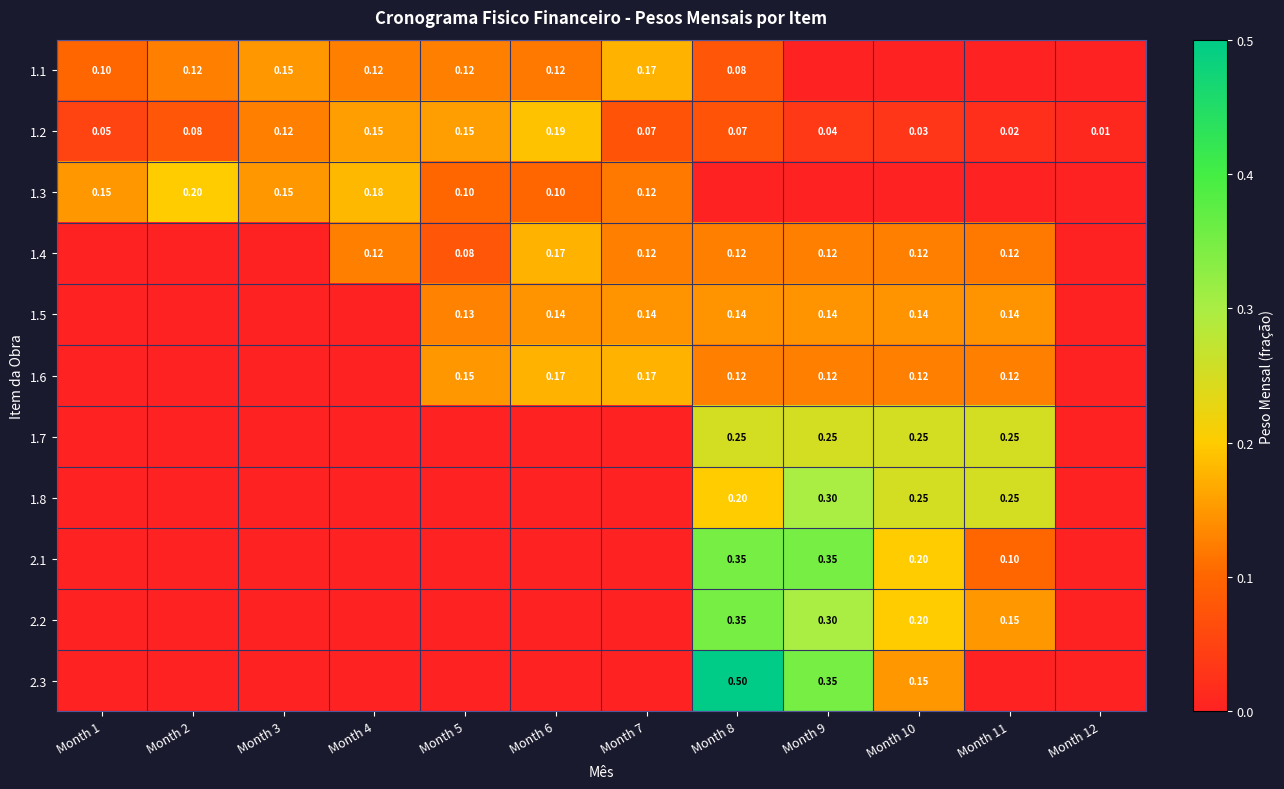

What is the average value of the 1.3 series?

0.1